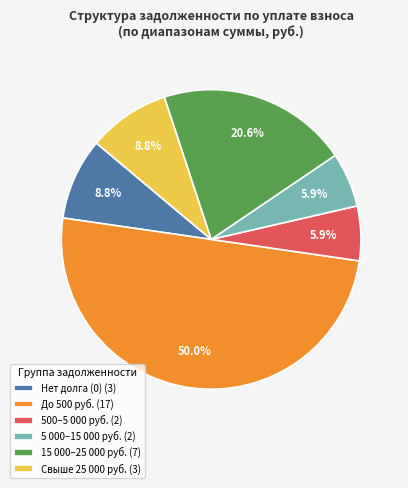

Count the number of slices in the pie.

6